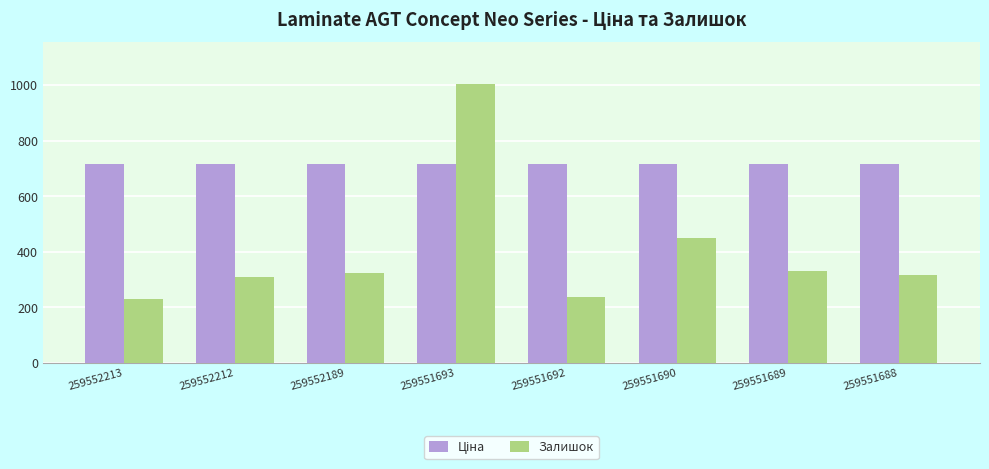

Count the number of categories in the chart.

8